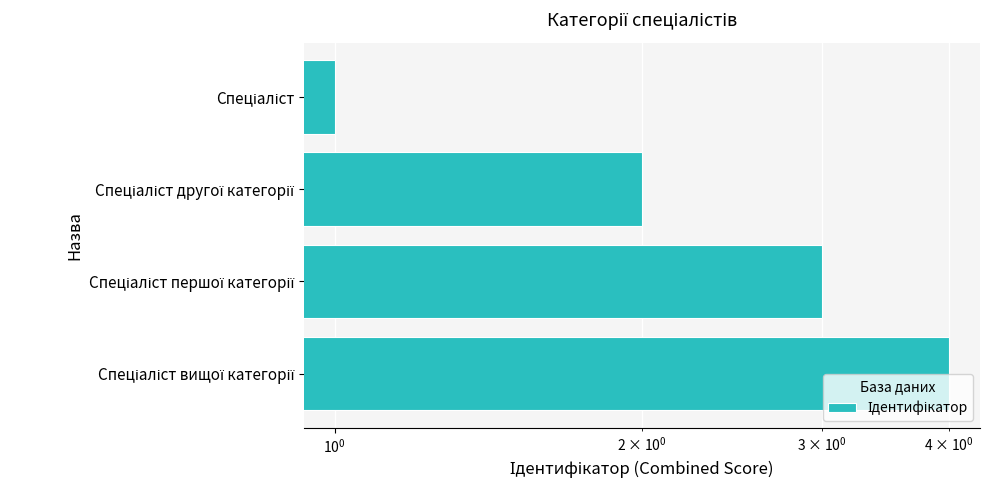

How many distinct data groups are displayed?

1